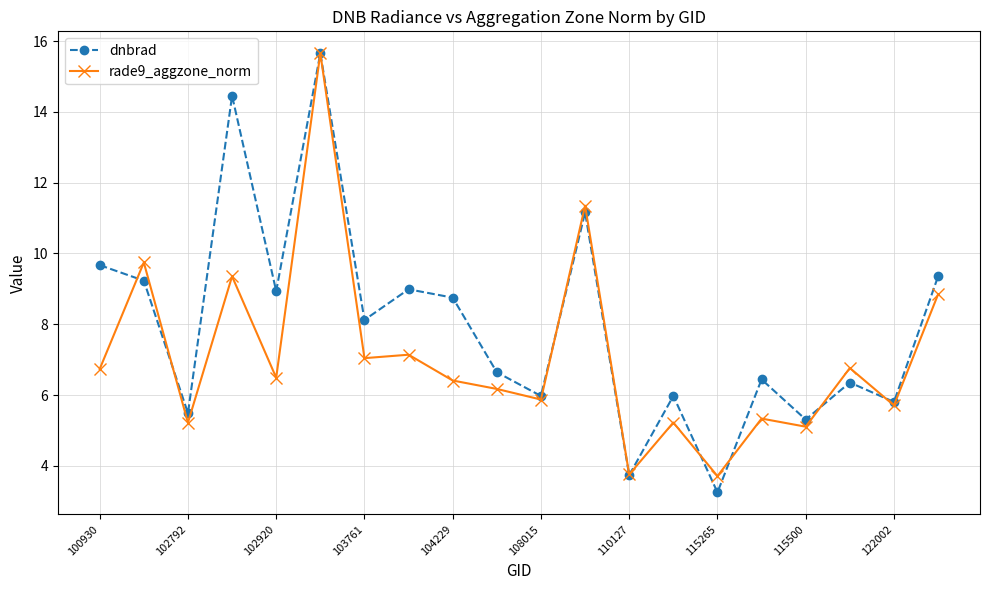

Rank the series by their average value, from highest to lowest.

dnbrad, rade9_aggzone_norm